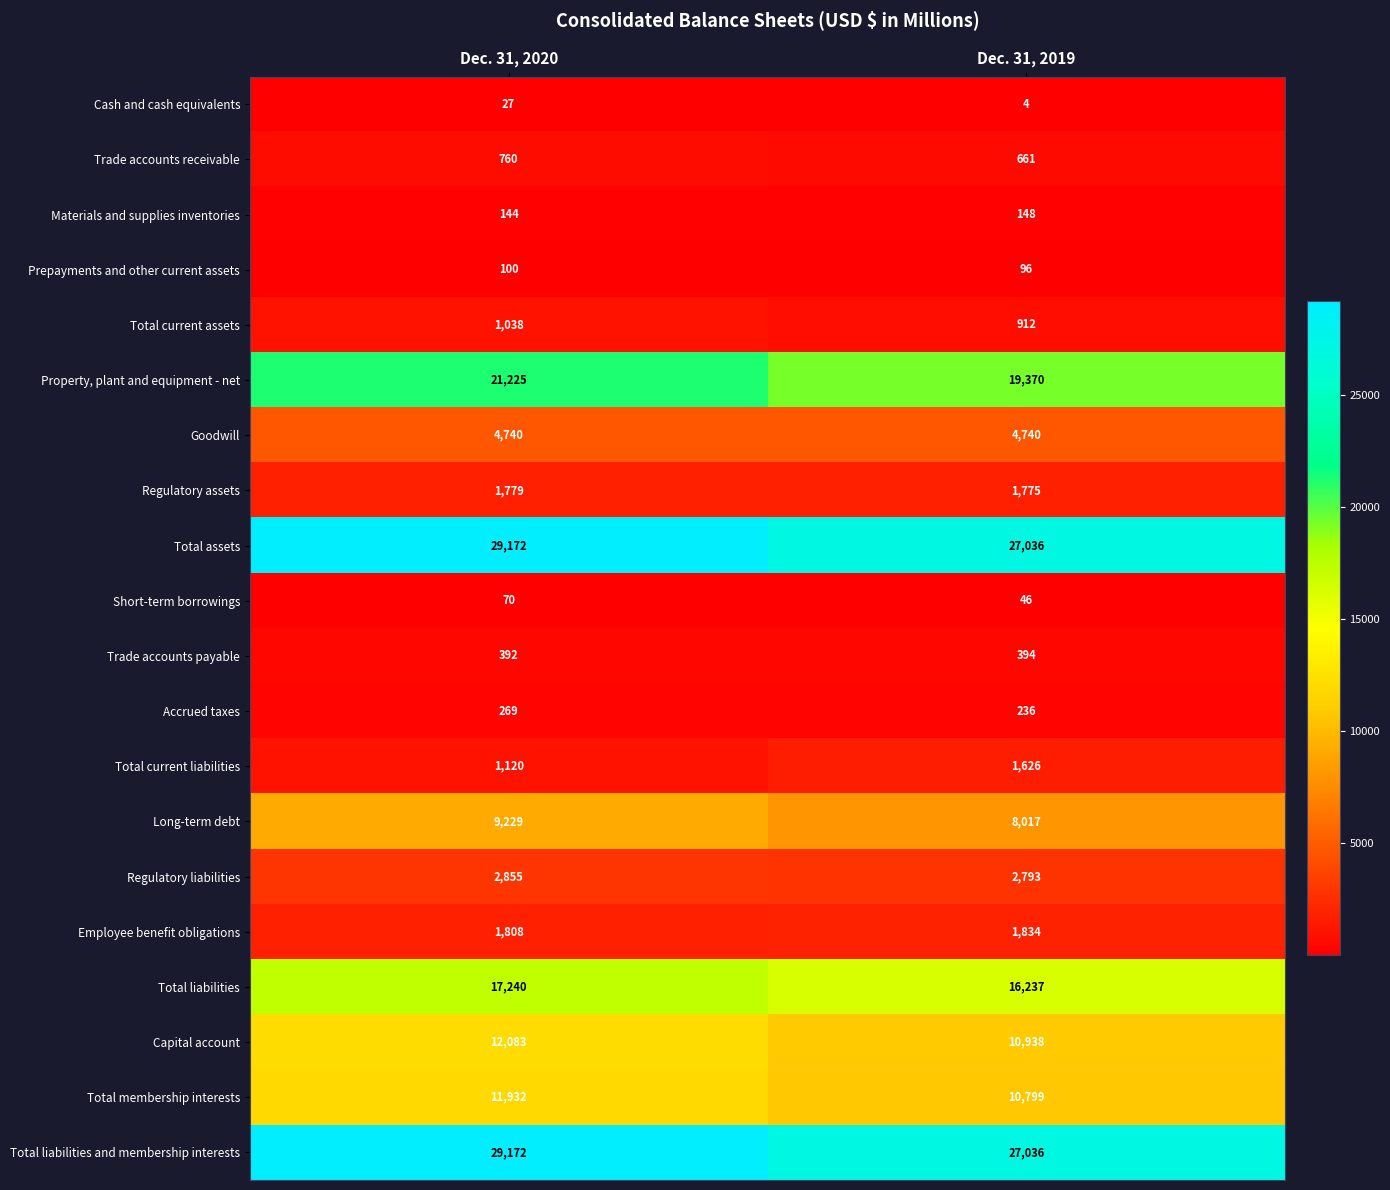

Which label corresponds to the largest value in the chart?

Dec. 31, 2020